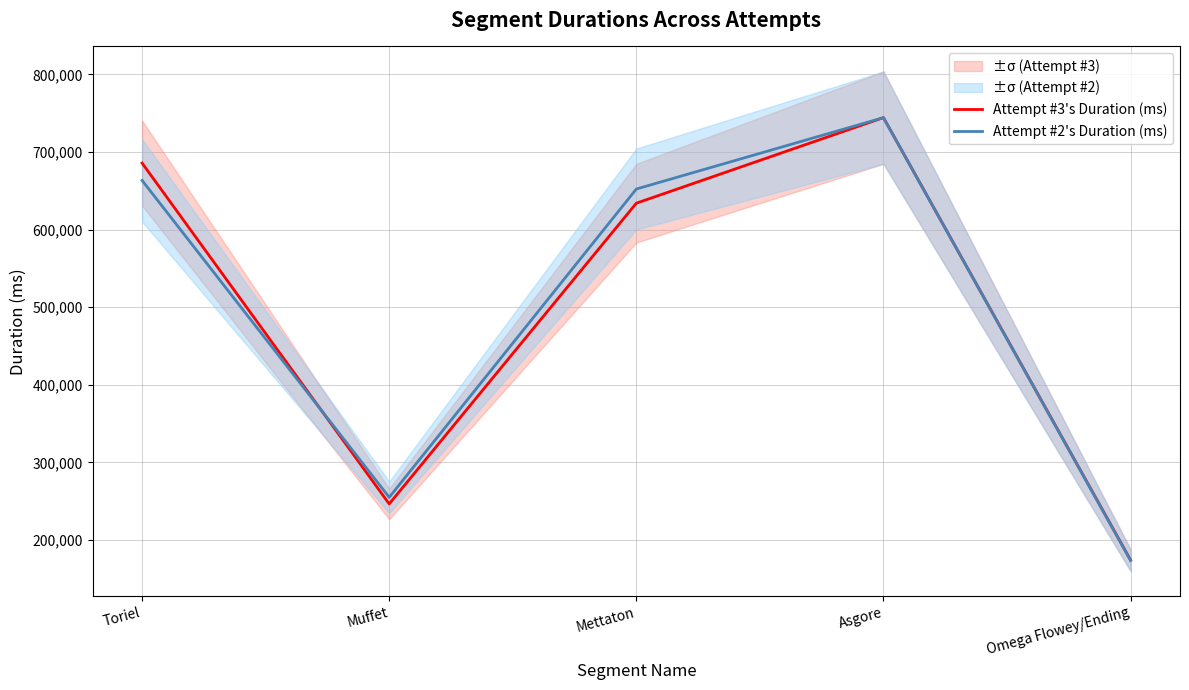

What is the average value of the Attempt #3's Duration (ms) series?

496923